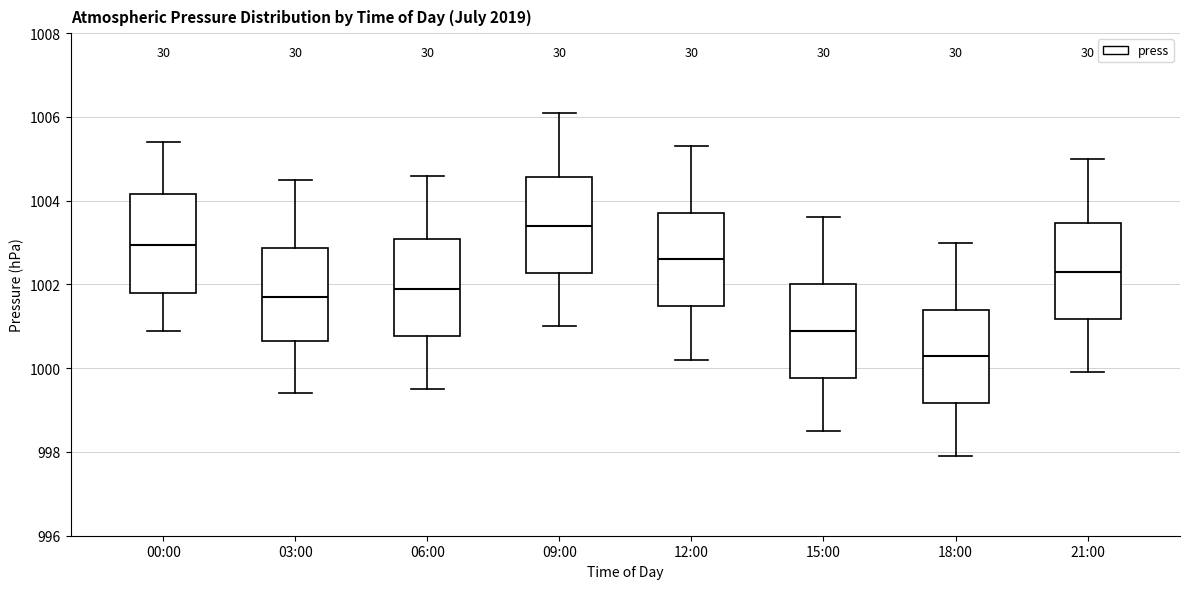

Which box has the lowest median line?

18:00